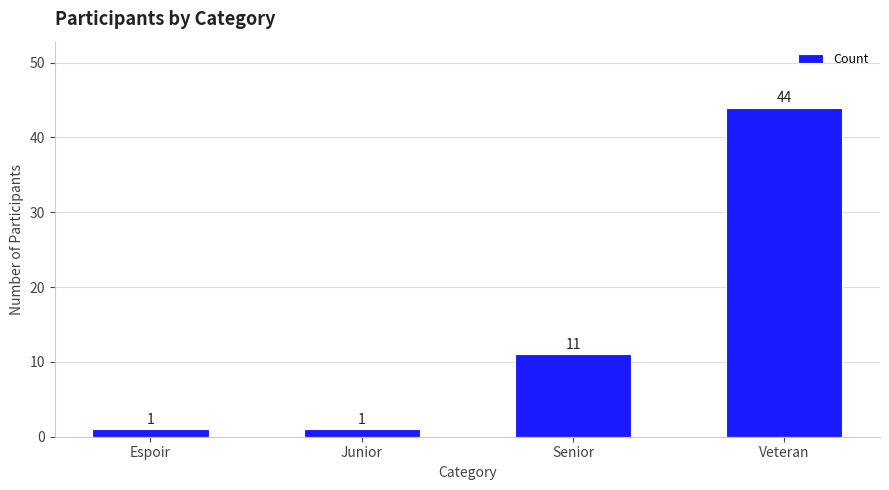

How many bars are there in total?

4